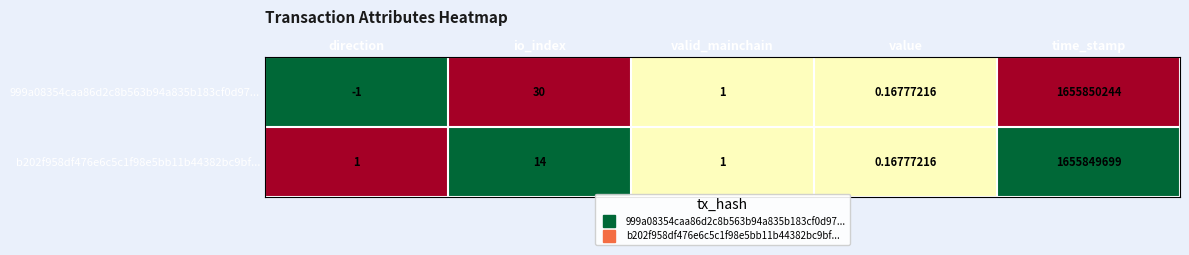

At which label does 999a08354caa86d2c8b563b94a835b183cf0d97... reach its peak?

time_stamp